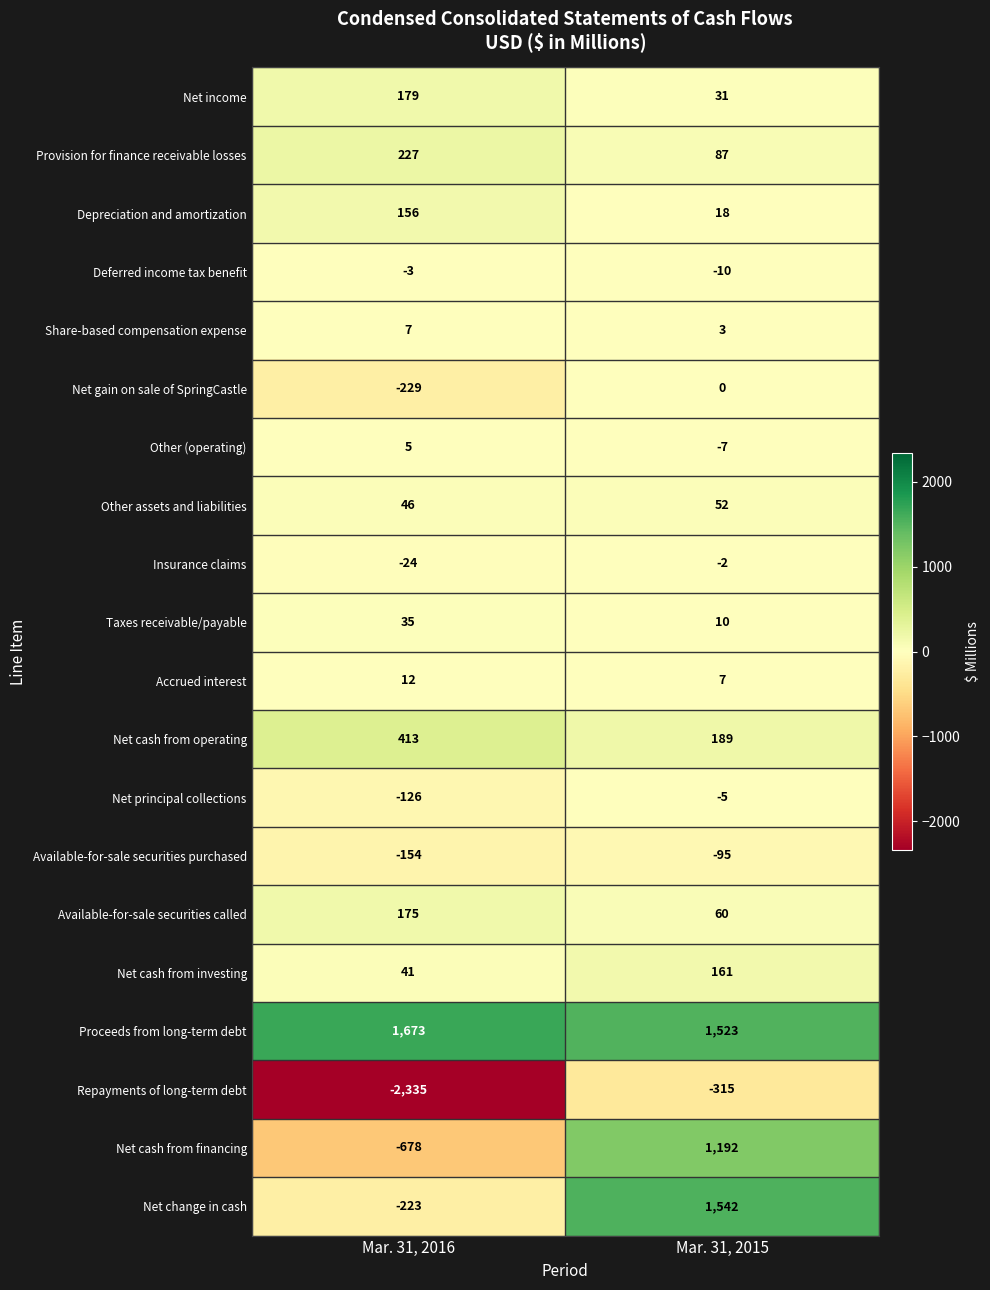

What is the sum of the Net income values at Mar. 31, 2016 and Mar. 31, 2015?

210